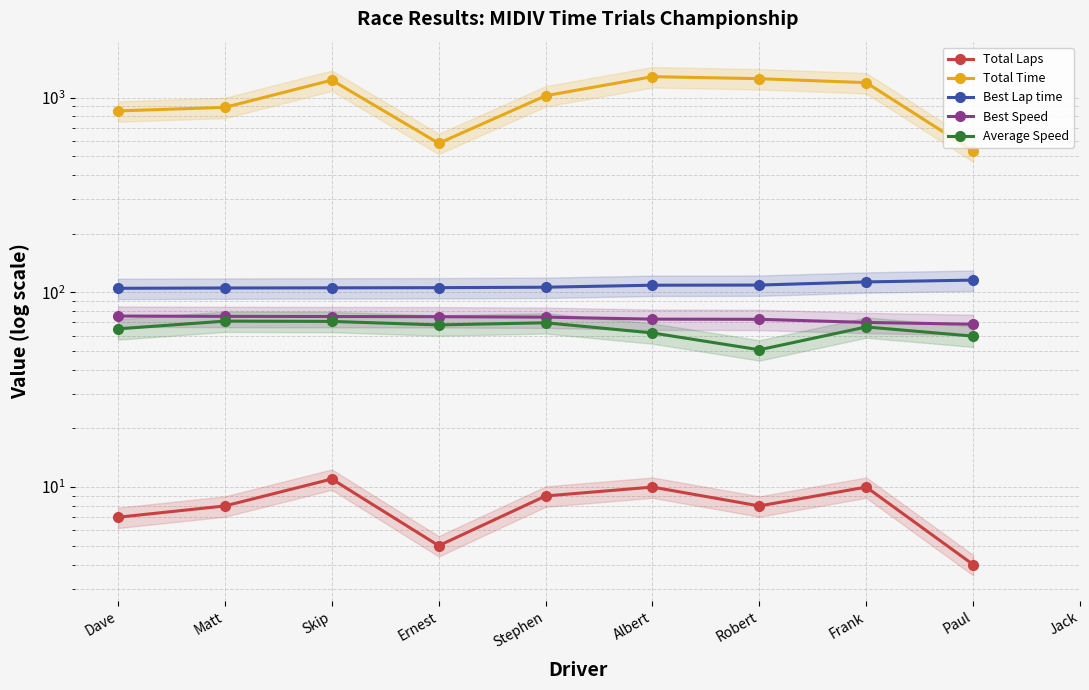

At how many categories does at least one series exceed 292?

9